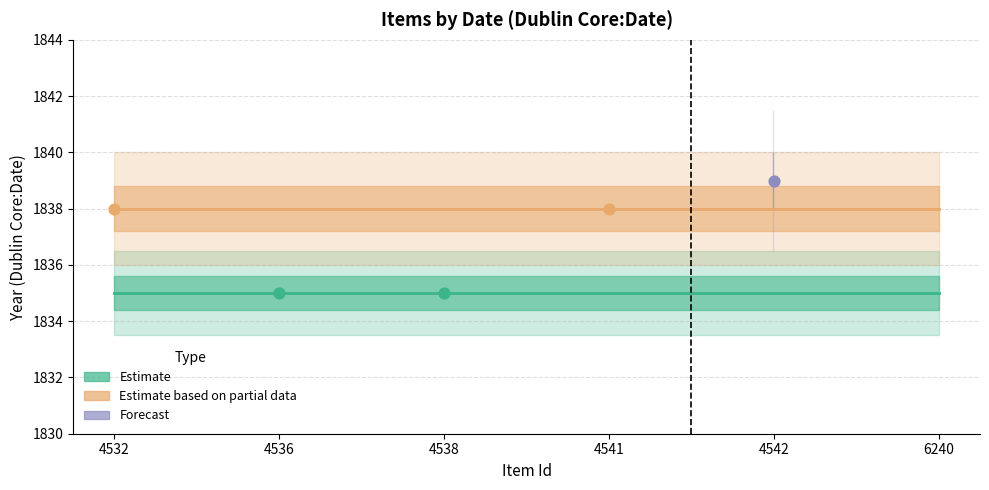

Is the value of Estimate based on partial data at 4538 greater than the value of Forecast at 4541?

No